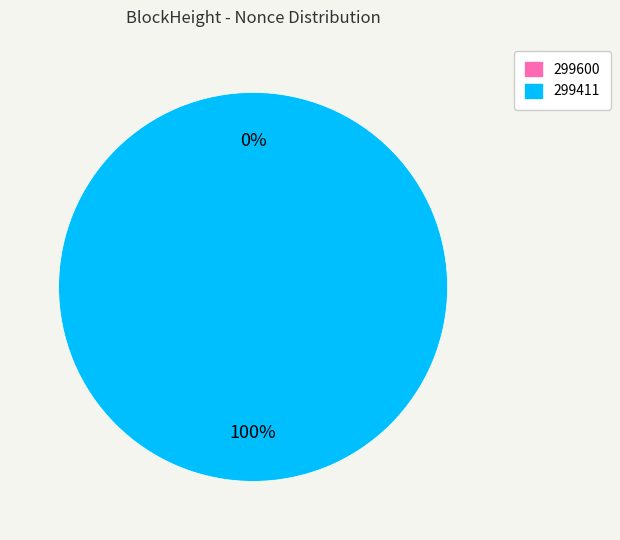

Which has a higher value, 299411 or 299600?

299411